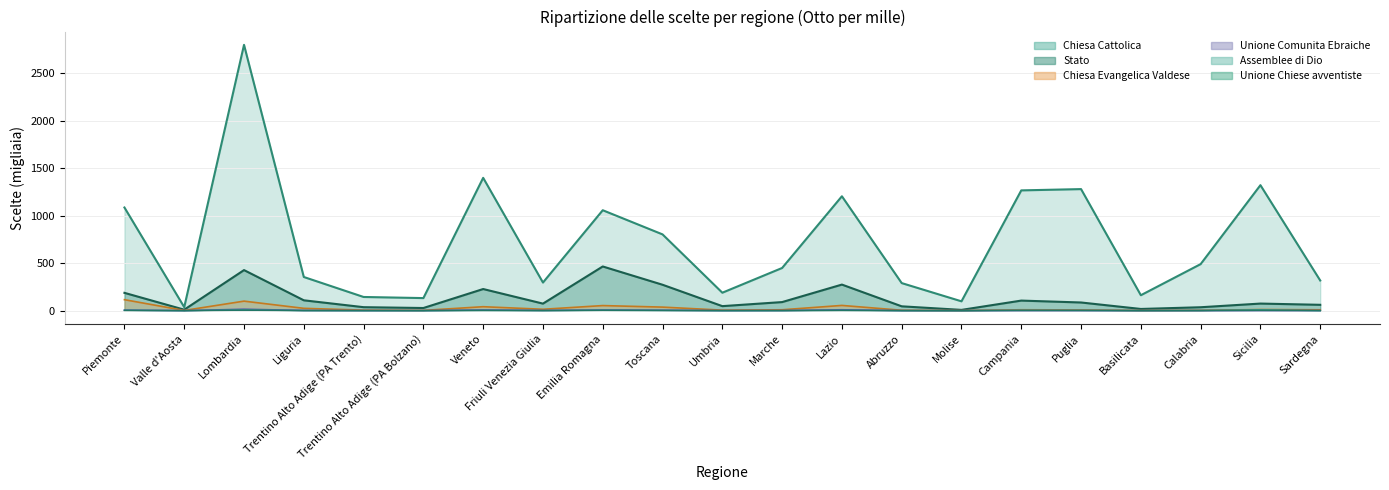

Where do Unione Comunita Ebraiche and Assemblee di Dio first cross each other?

Lazio and Abruzzo